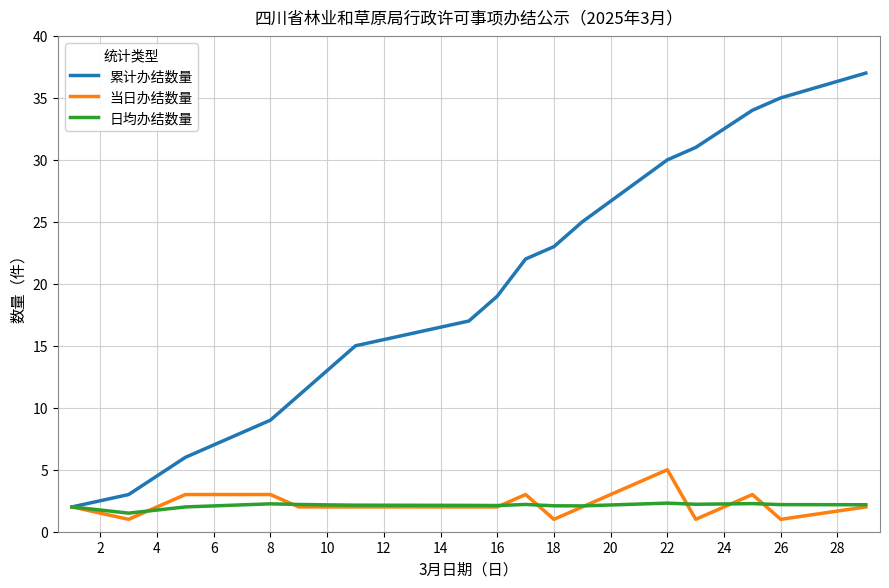

What is the minimum value shown in the chart?

1.0